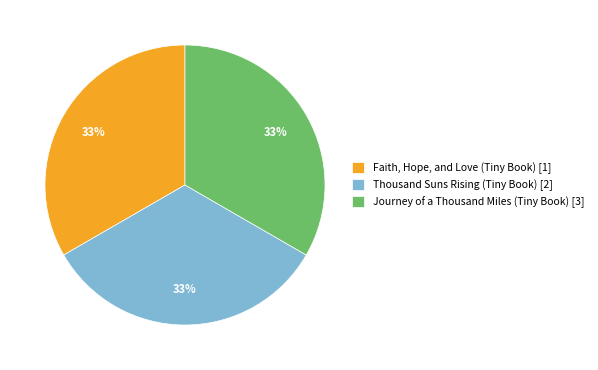

To the nearest percent, what is the average slice percentage?

33%